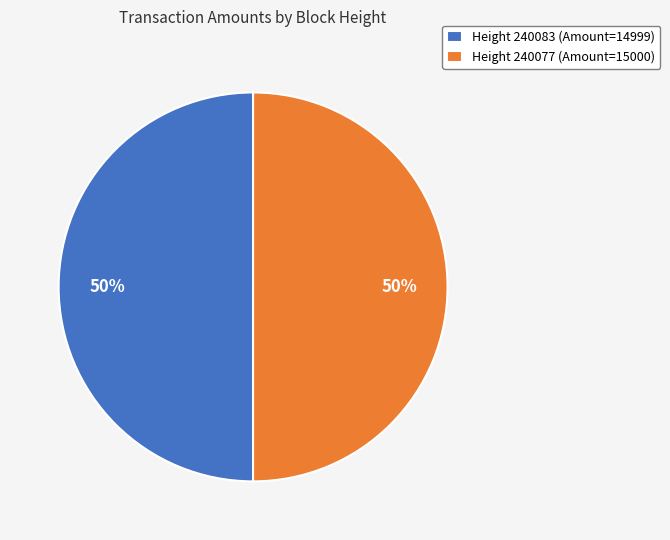

True or false: Height 240083 (Amount=14999) accounts for 50% of the total.

True